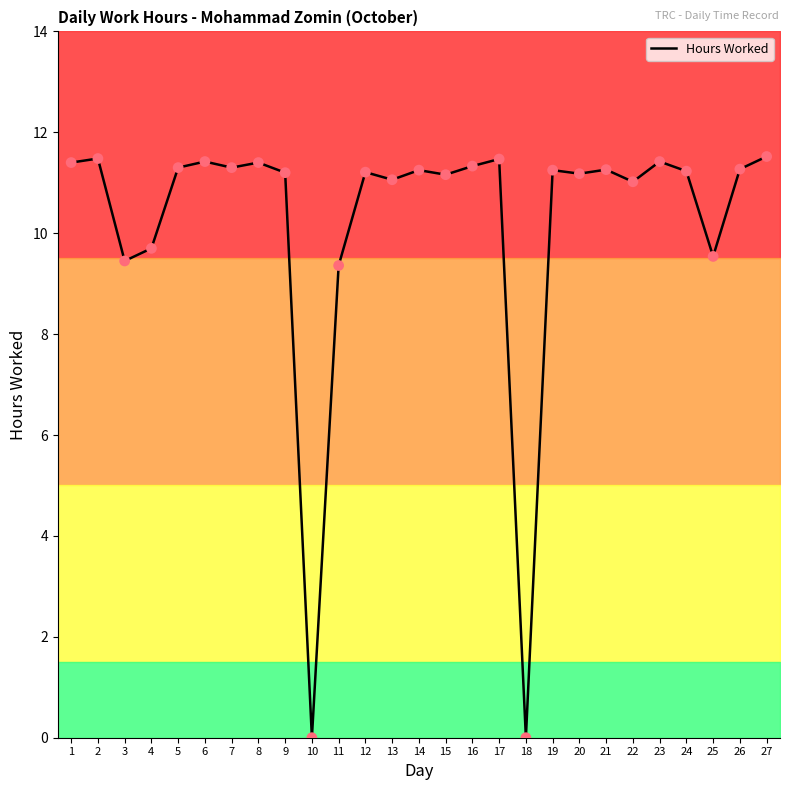

What is the change in value from 3 to 18?

-9.4